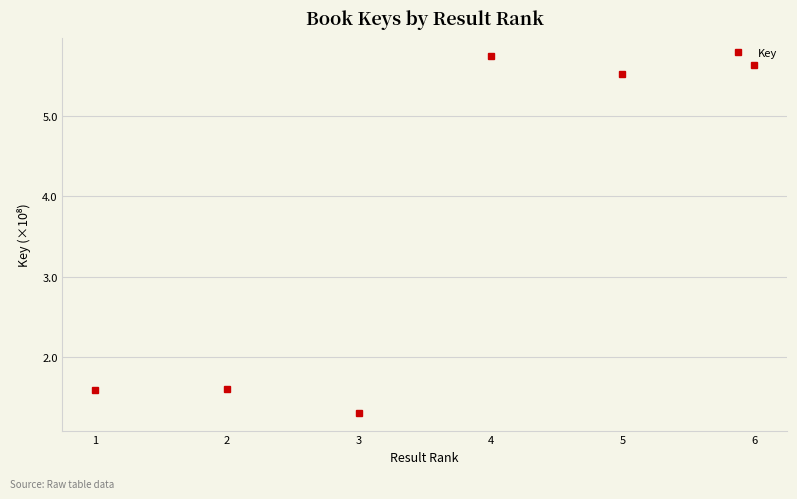

At which category does the chart reach its minimum across all series?

3